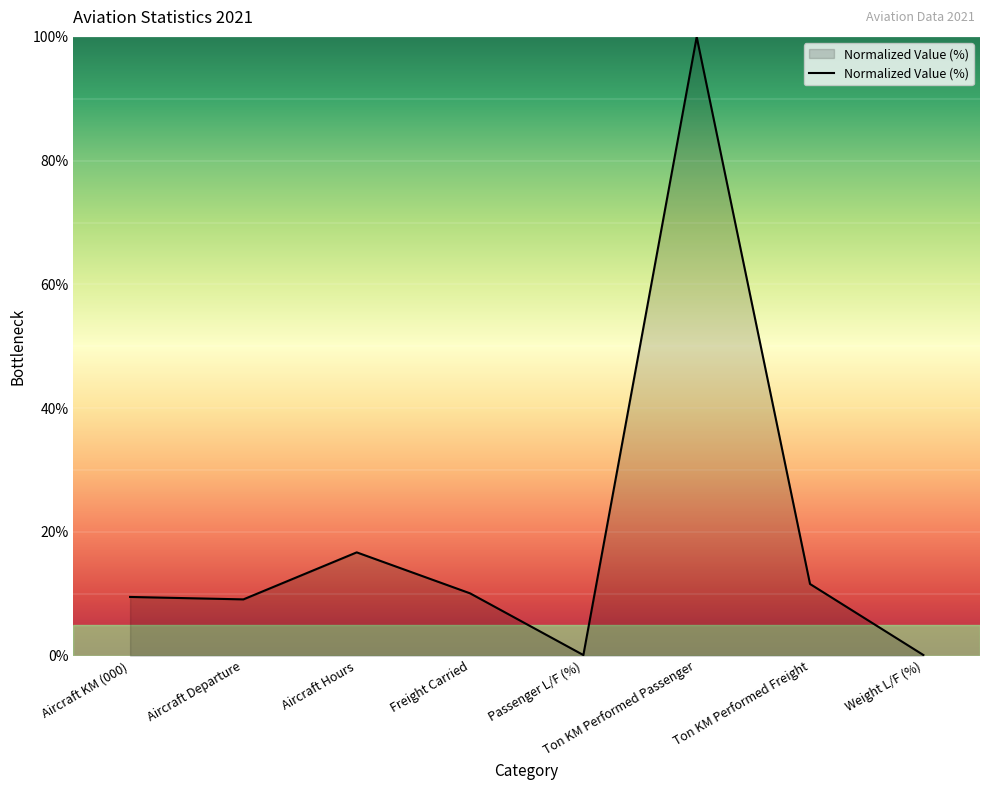

At which label is the value closest to 50?

Aircraft Hours